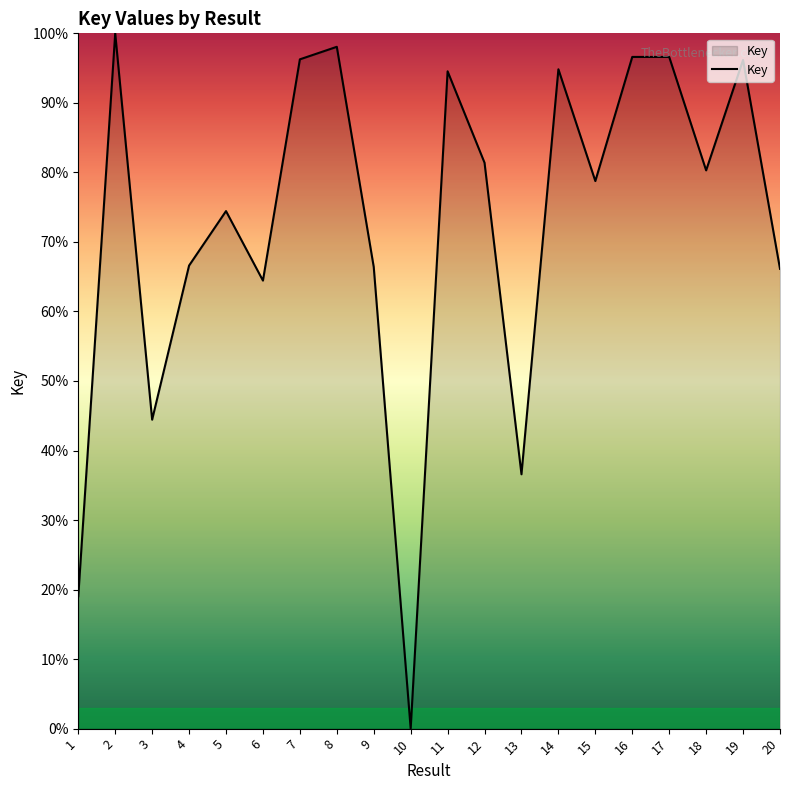

The value at 5 is 51.1. True or false?

False